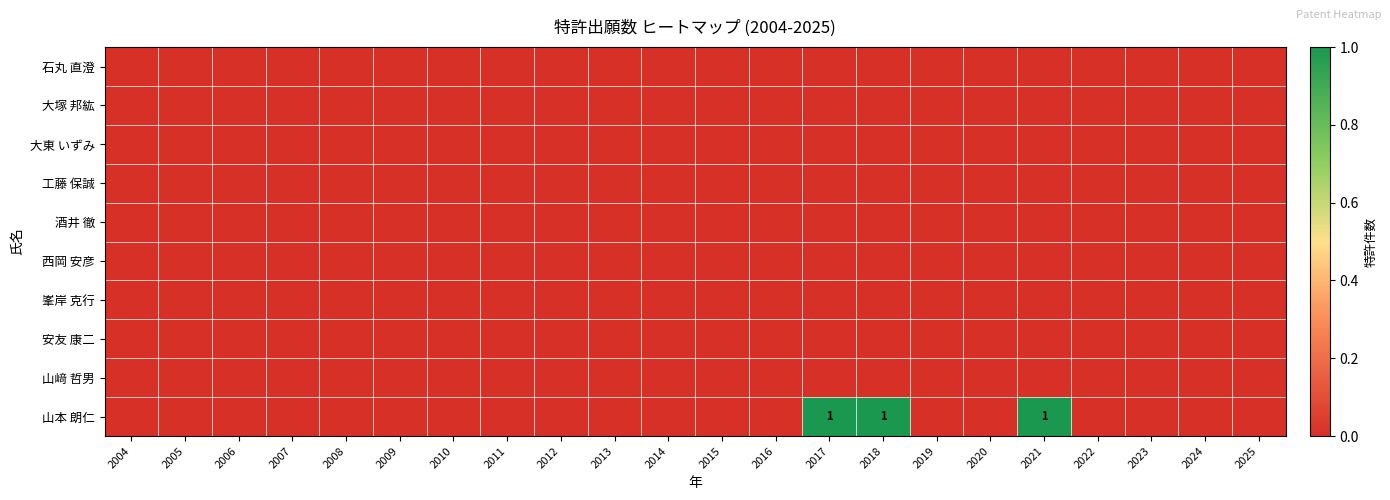

How many distinct data groups are displayed?

10